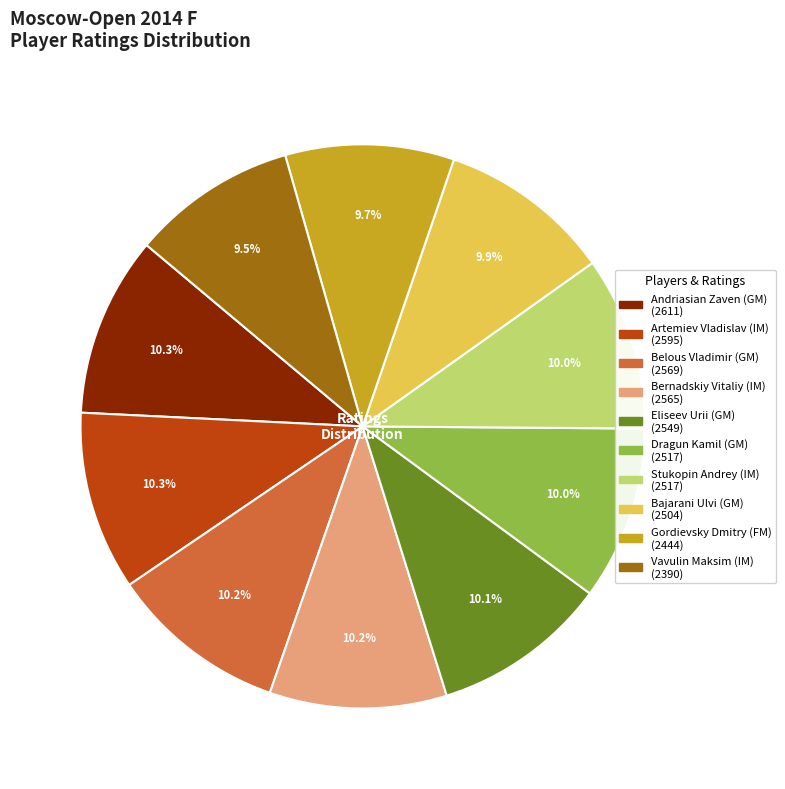

What is the ratio of the value at Gordievsky Dmitry (FM) to the value at Bajarani Ulvi (GM)?

1.0